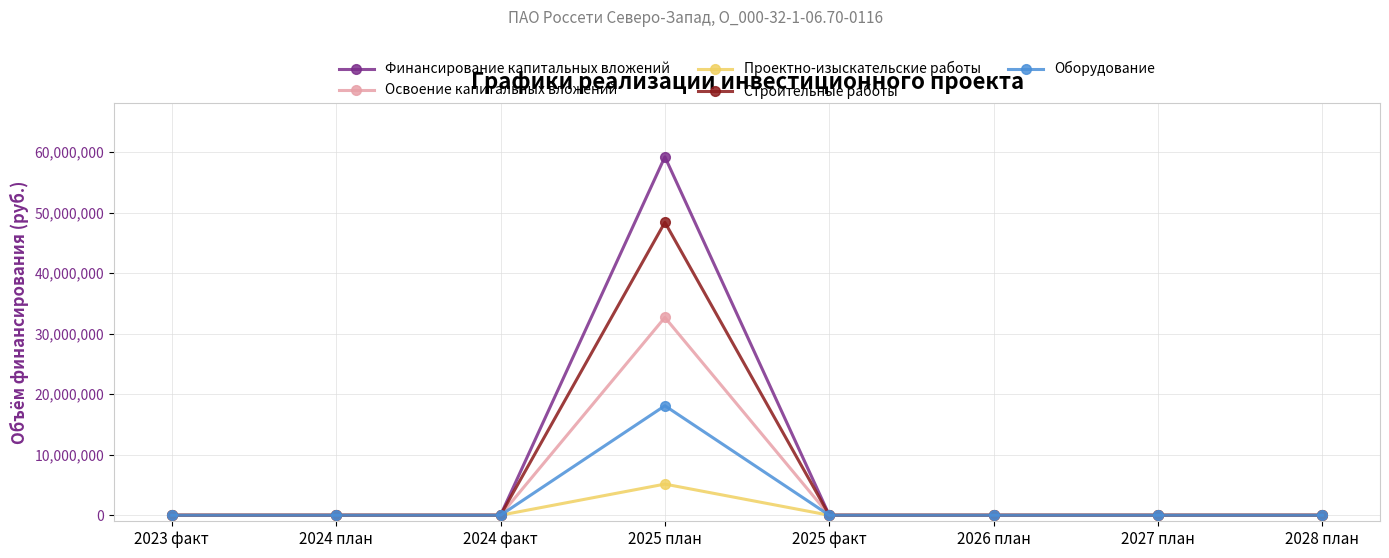

Count the number of data series in this chart.

5